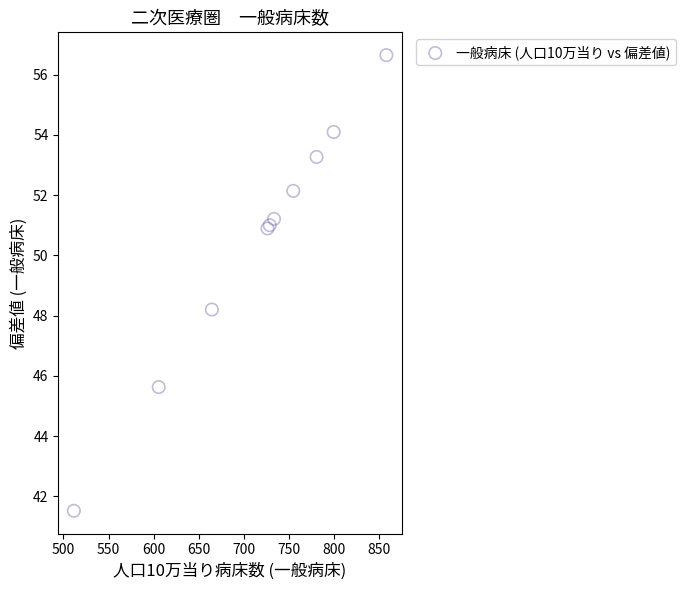

What Y value in the scatter plot is closest to 49?

48.2